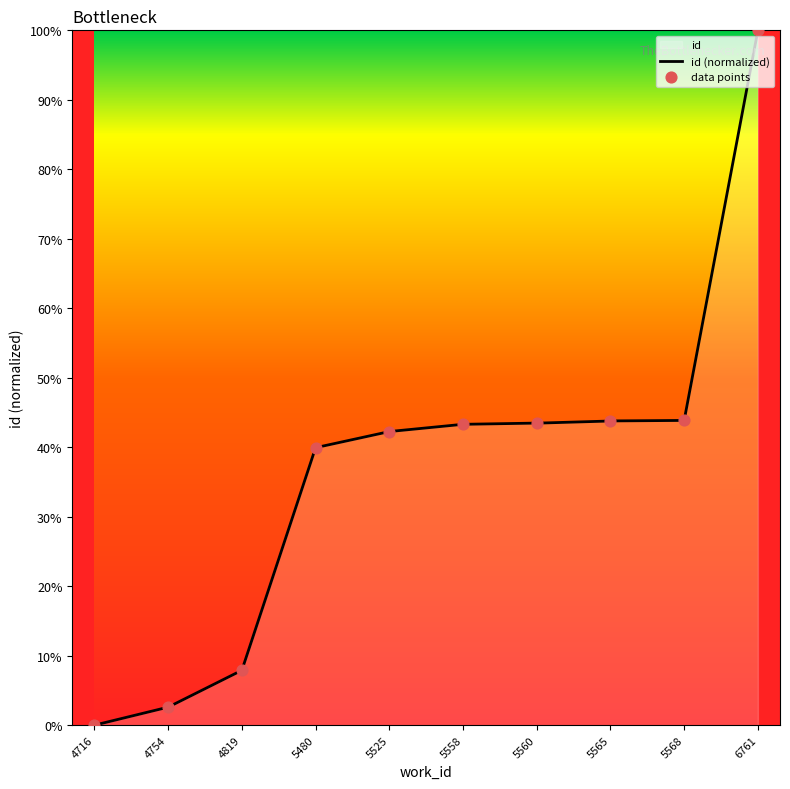

Between 5565 and 4754, which is larger?

5565